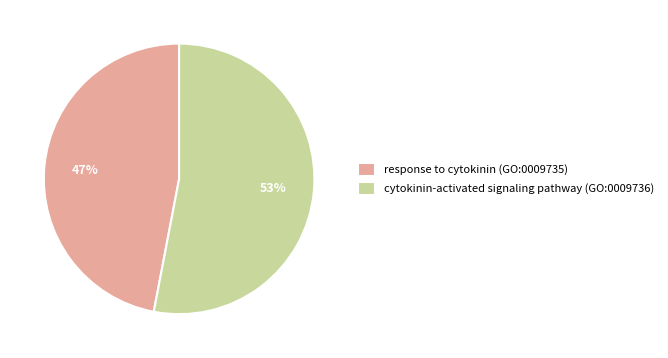

What percentage is the response to cytokinin (GO:0009735) slice, to the nearest percent?

47%